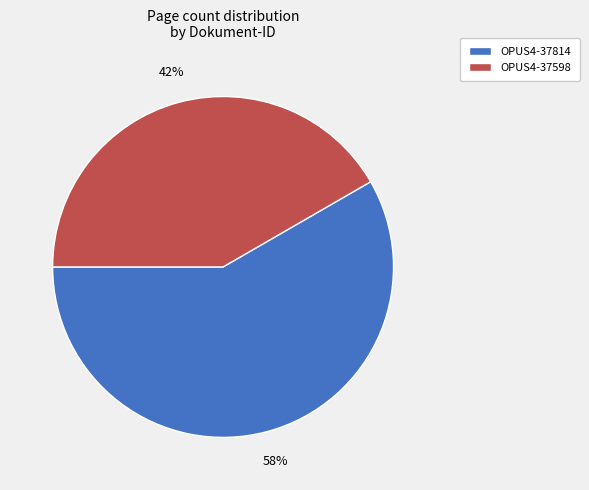

To the nearest percent, what portion does OPUS4-37814 represent?

58%